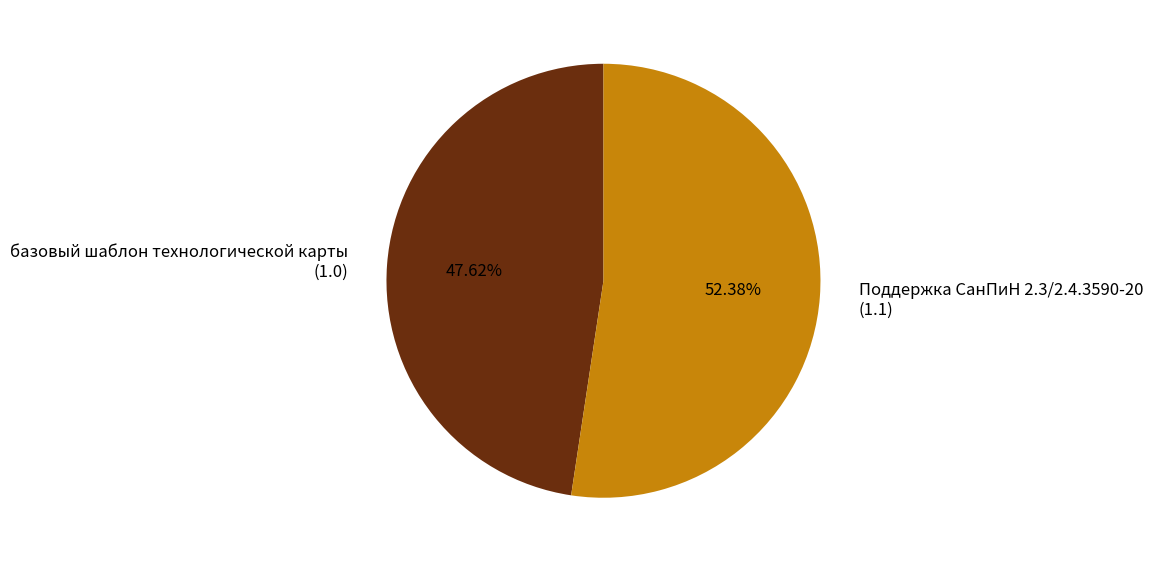

What is the smallest slice in the pie chart?

базовый шаблон технологической карты